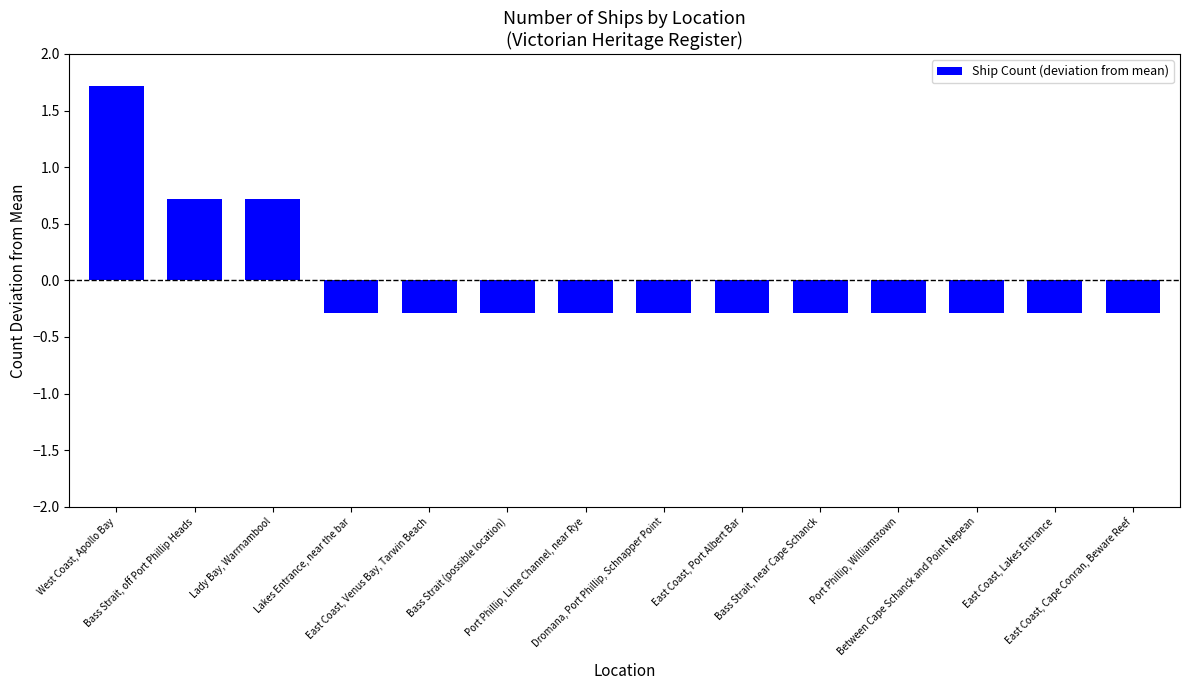

Are the bars grouped side by side (vs. stacked)?

No